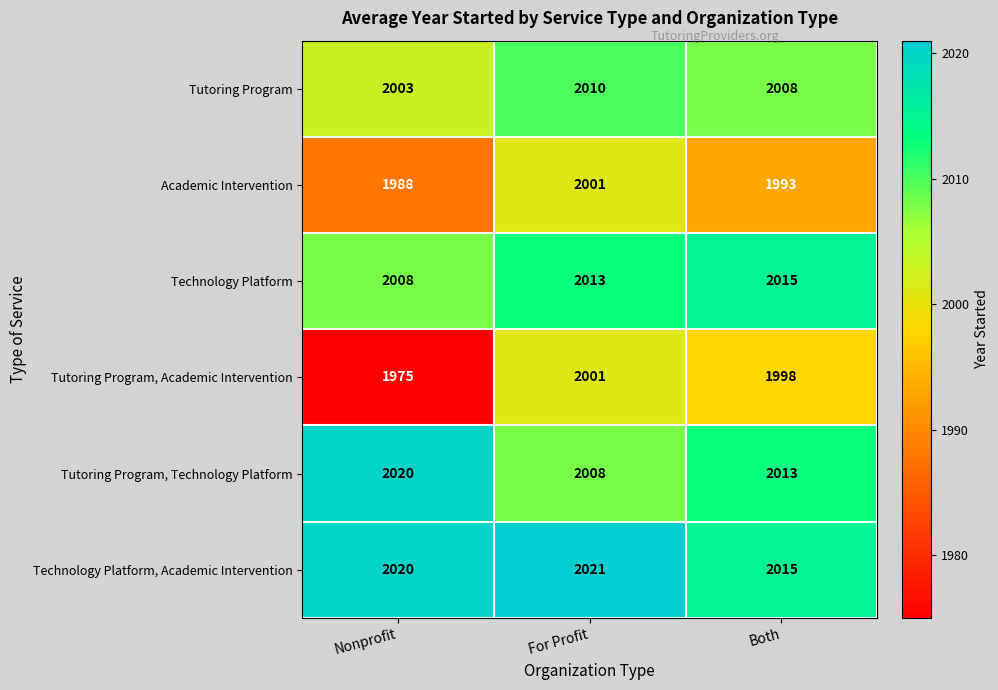

Count the number of categories in the chart.

3